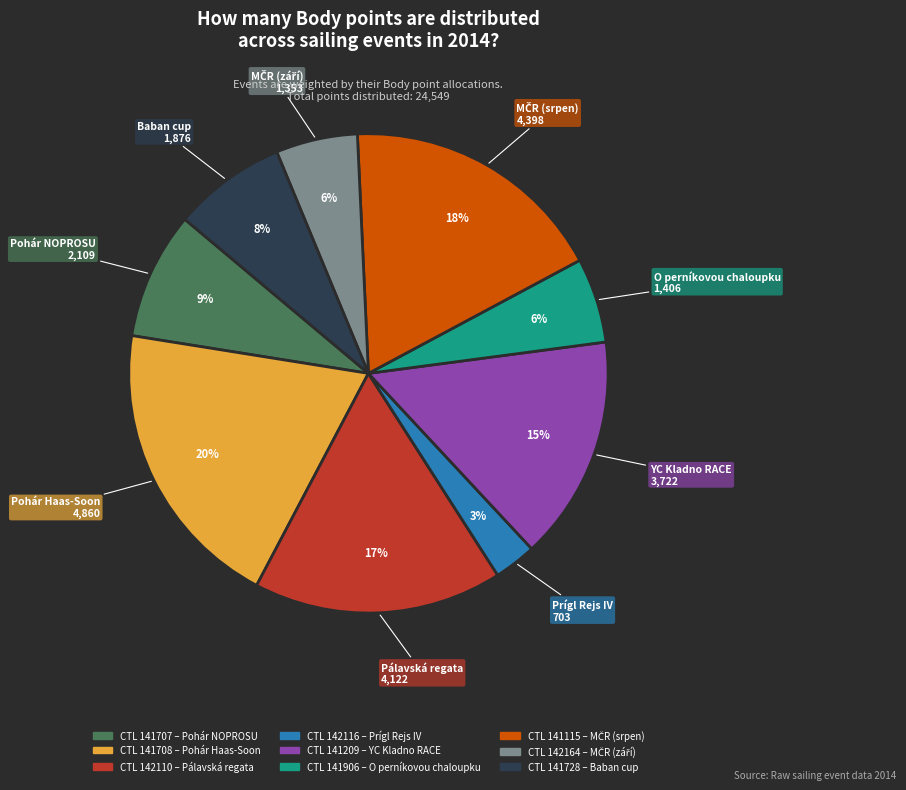

To the nearest percent, what is the average slice percentage?

11%